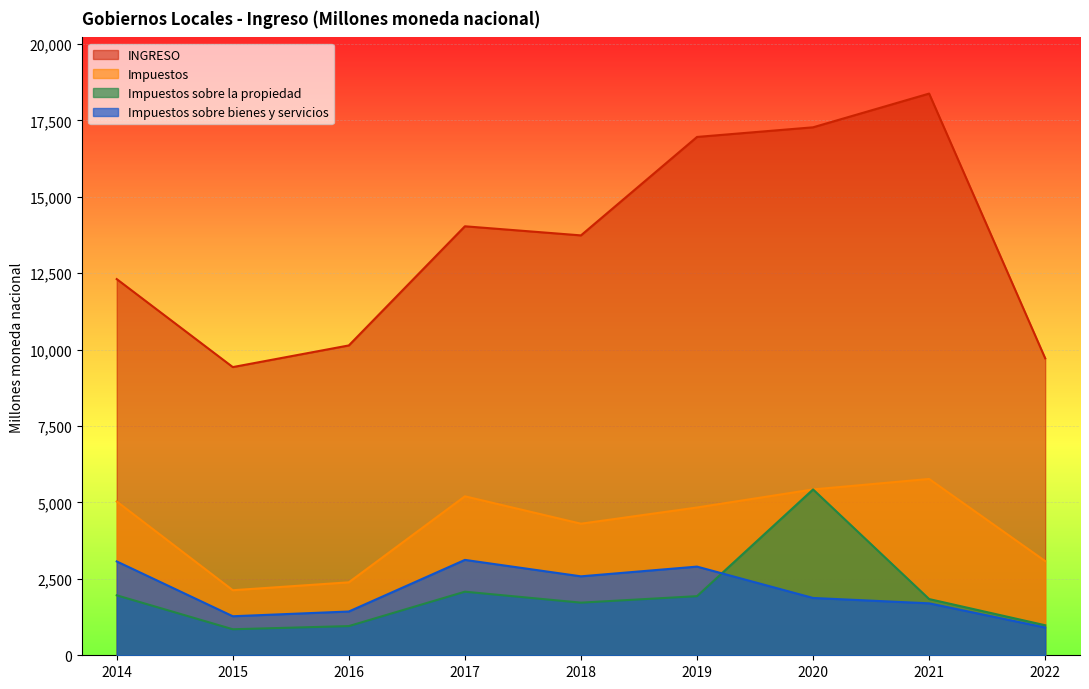

In INGRESO, how many points are higher than both neighbors (excluding endpoints)?

2